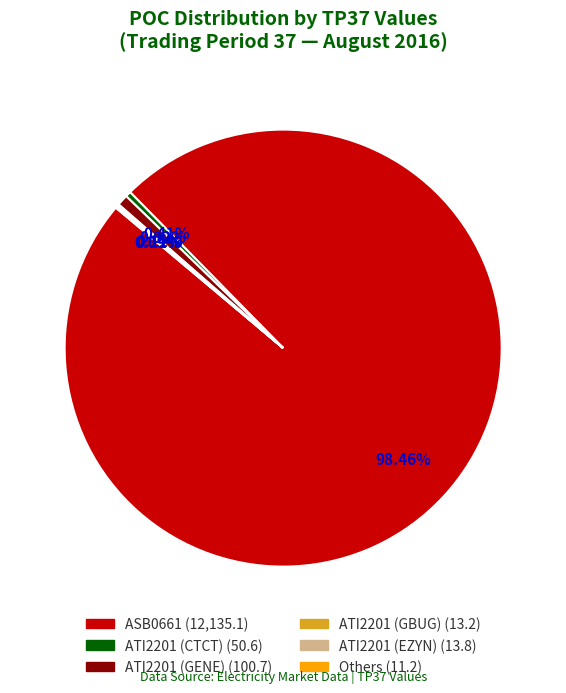

Is there a majority slice in this chart?

Yes